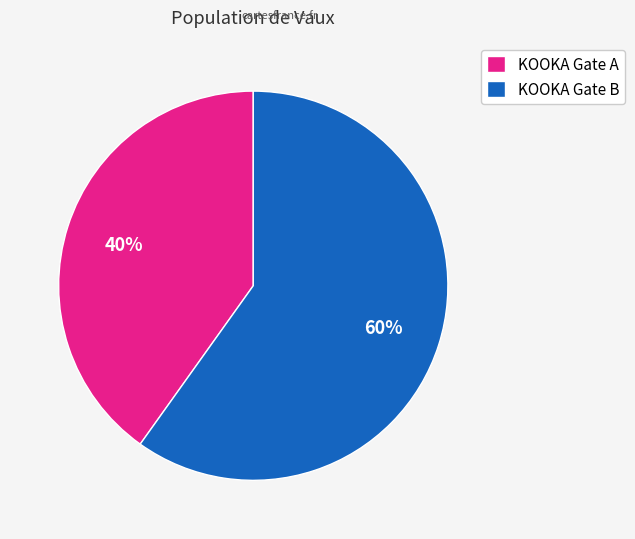

Is it true that KOOKA Gate B is 55% of the pie?

False